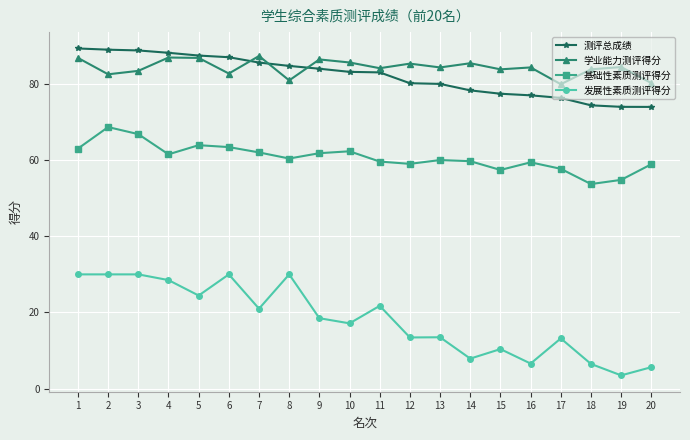

Which series has the largest total across all categories?

学业能力测评得分